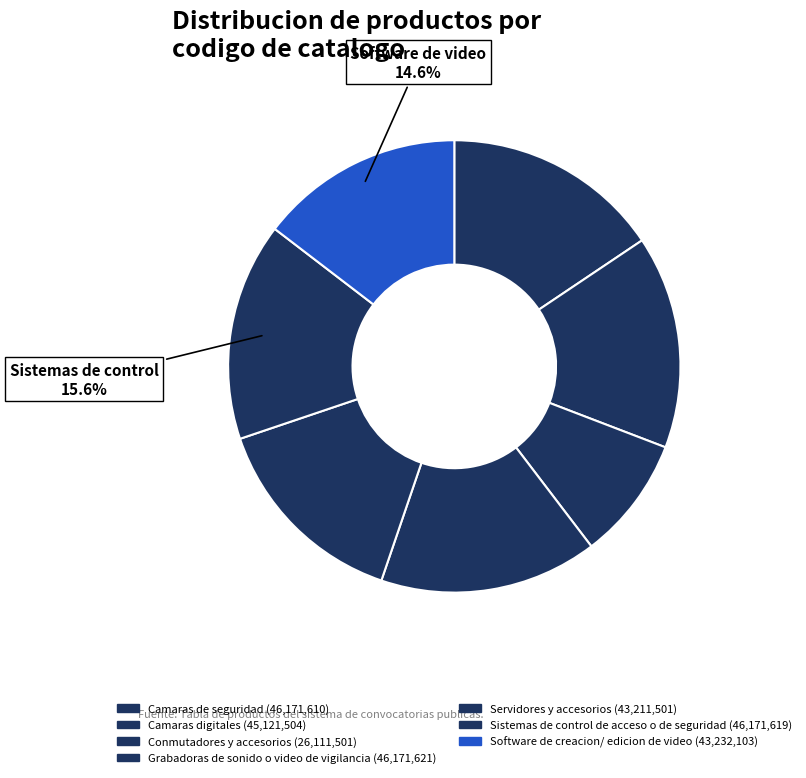

Between Camaras de seguridad and Conmutadores y accesorios, which is larger?

Camaras de seguridad